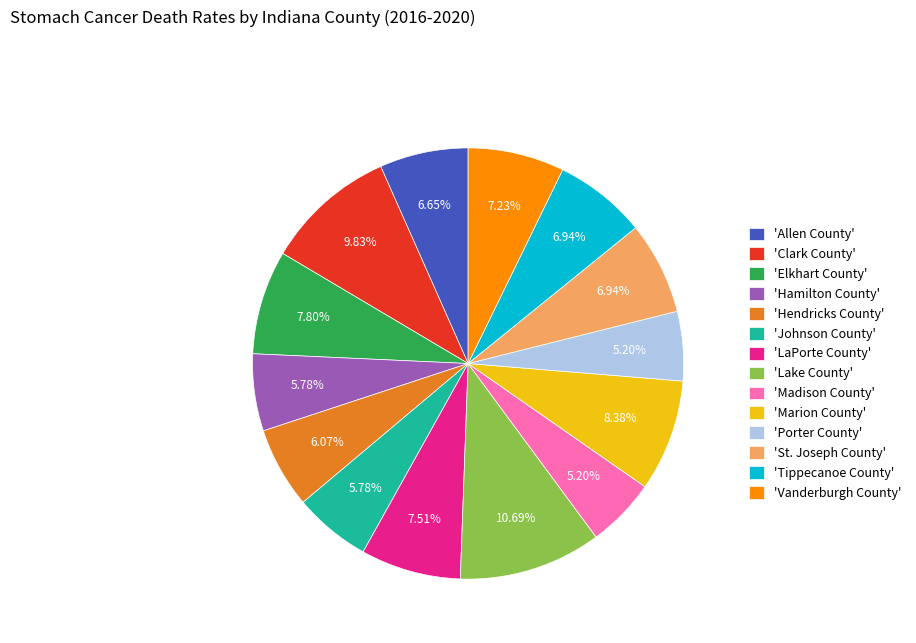

Between 'LaPorte County' and 'Hendricks County', which is larger?

'LaPorte County'